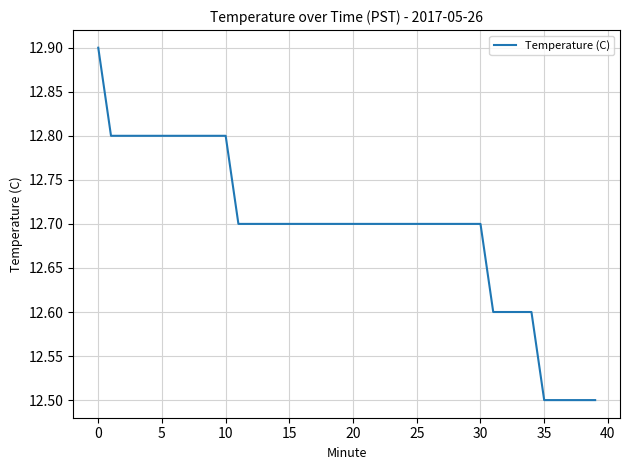

What is the smallest value displayed?

12.5